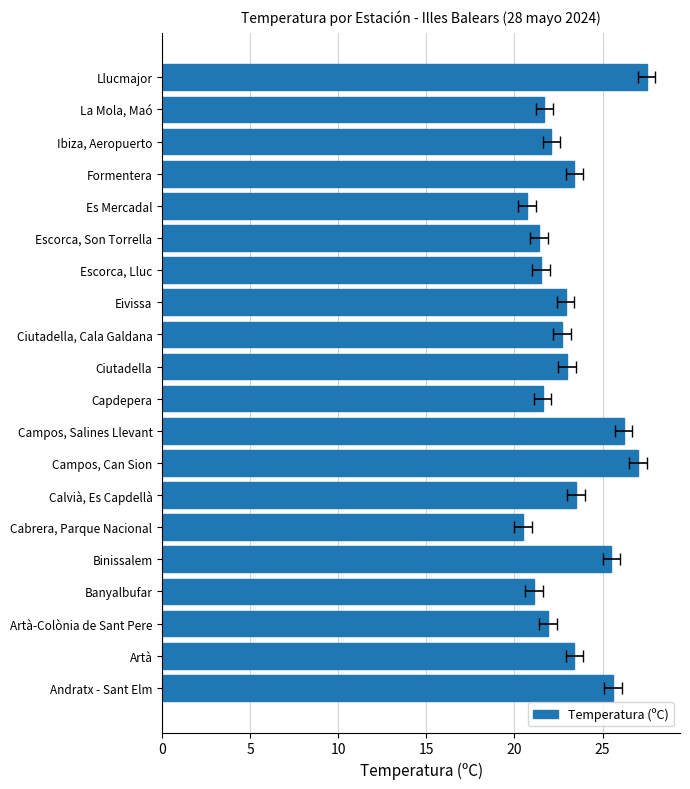

What is the difference between the maximum and minimum values?

7.0